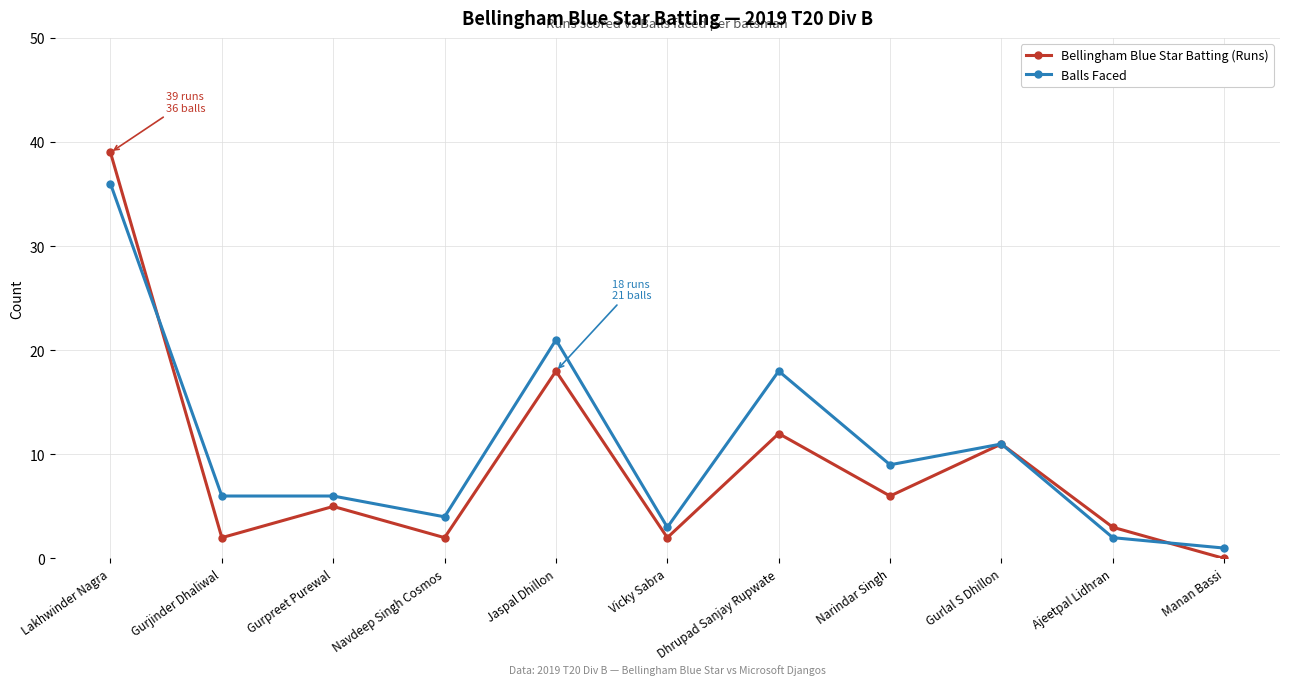

True or false: Balls Faced has more than 1 points higher than both neighbors.

True